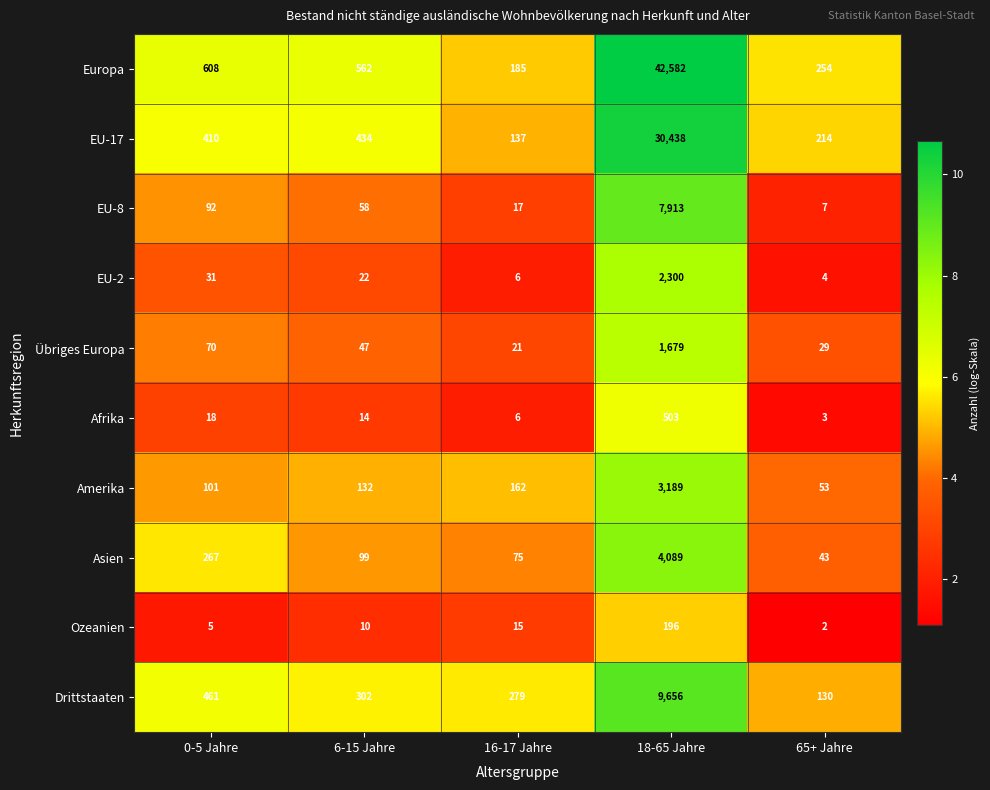

At 18-65 Jahre, list the series in order from smallest to largest.

Ozeanien, Afrika, Übriges Europa, EU-2, Amerika, Asien, EU-8, Drittstaaten, EU-17, Europa